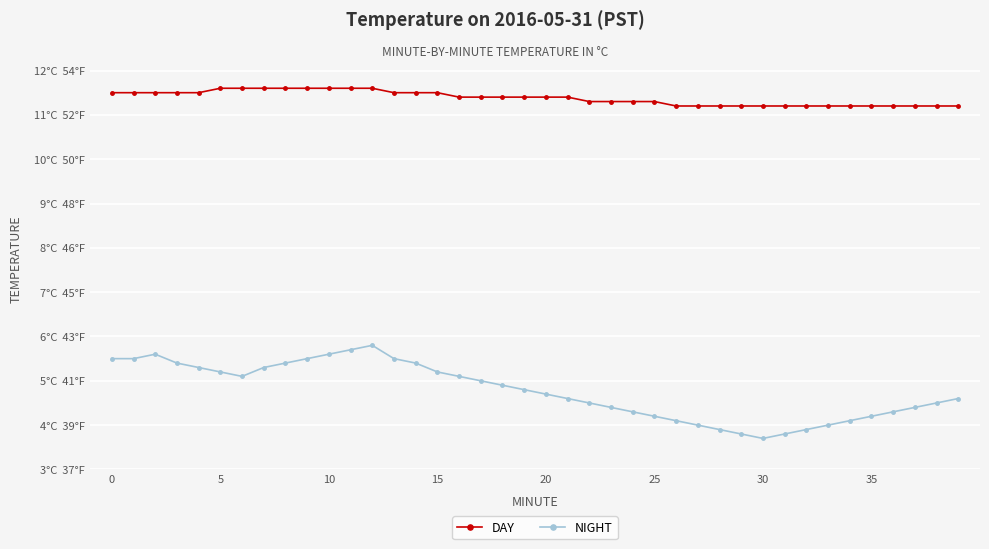

What are all the series names shown in the legend?

DAY, NIGHT